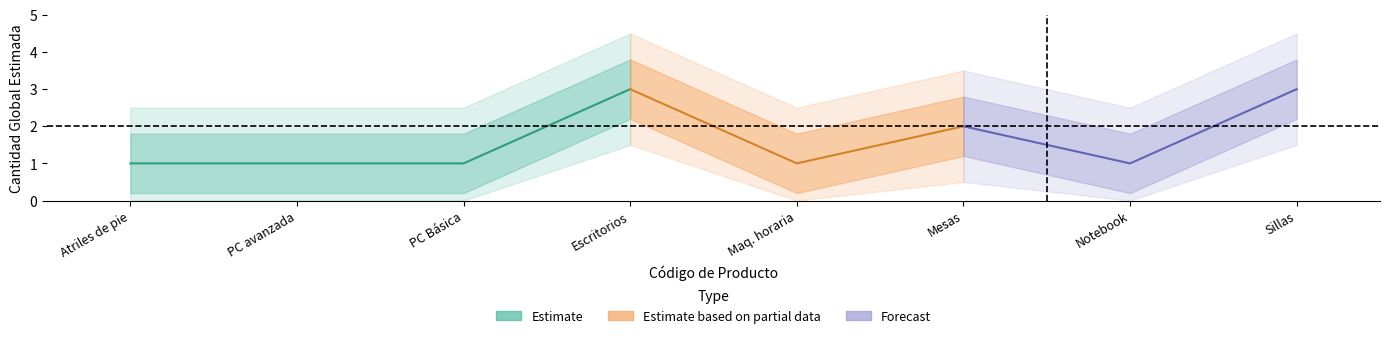

True or false: the data shows 0 at 43211508.

False